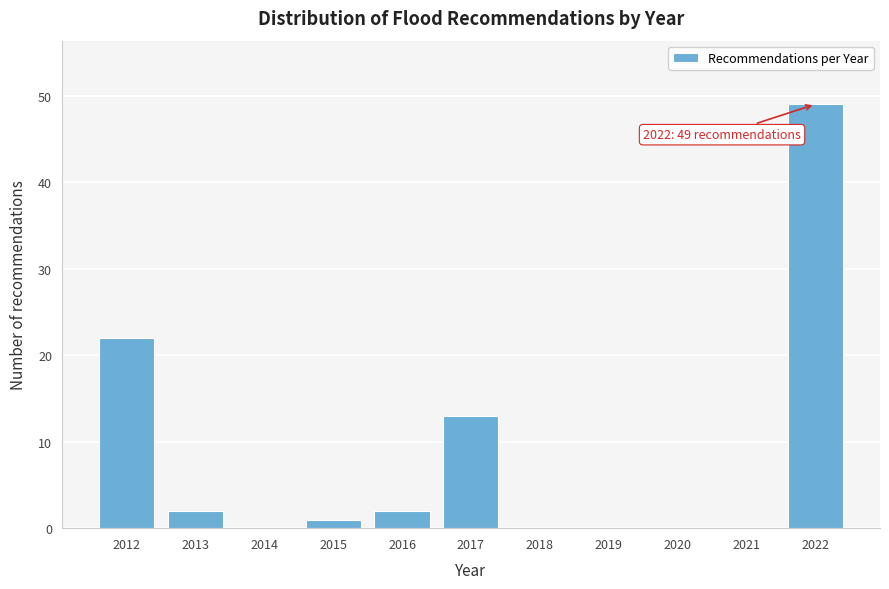

Reading right to left, transcribe all the data shown in this chart.

2022=49	2021=0	2020=0	2019=0	2018=0	2017=13	2016=2	2015=1	2014=0	2013=2	2012=22